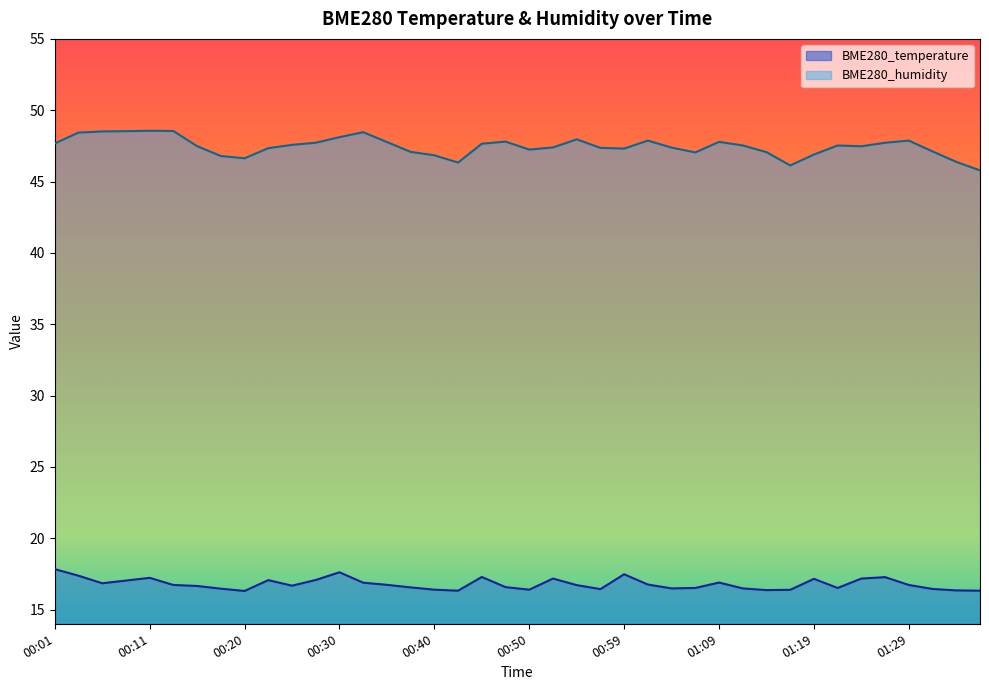

Reading left to right, extract all data points from this chart.

BME280_temperature: 00:01=17.8	00:03=17.4	00:06=16.8	00:08=17.0	00:11=17.2	00:13=16.7	00:16=16.6	00:18=16.5	00:20=16.3	00:23=17.1	00:25=16.7	00:28=17.1	00:30=17.6	00:33=16.9	00:35=16.7	00:37=16.6	00:40=16.4	00:42=16.3	00:45=17.3	00:47=16.6	00:50=16.4	00:52=17.2	00:54=16.7	00:57=16.4	00:59=17.5	01:02=16.8	01:04=16.5	01:07=16.5	01:09=16.9	01:12=16.5	01:14=16.4	01:17=16.4	01:19=17.1	01:21=16.5	01:24=17.2	01:26=17.3	01:29=16.7	01:31=16.4	01:34=16.3	01:36=16.3
BME280_humidity: 00:01=47.7	00:03=48.4	00:06=48.5	00:08=48.5	00:11=48.6	00:13=48.5	00:16=47.5	00:18=46.8	00:20=46.6	00:23=47.3	00:25=47.6	00:28=47.7	00:30=48.1	00:33=48.5	00:35=47.8	00:37=47.1	00:40=46.8	00:42=46.3	00:45=47.6	00:47=47.8	00:50=47.2	00:52=47.4	00:54=48.0	00:57=47.4	00:59=47.3	01:02=47.9	01:04=47.4	01:07=47.0	01:09=47.8	01:12=47.5	01:14=47.1	01:17=46.1	01:19=46.9	01:21=47.5	01:24=47.5	01:26=47.7	01:29=47.9	01:31=47.1	01:34=46.4	01:36=45.8